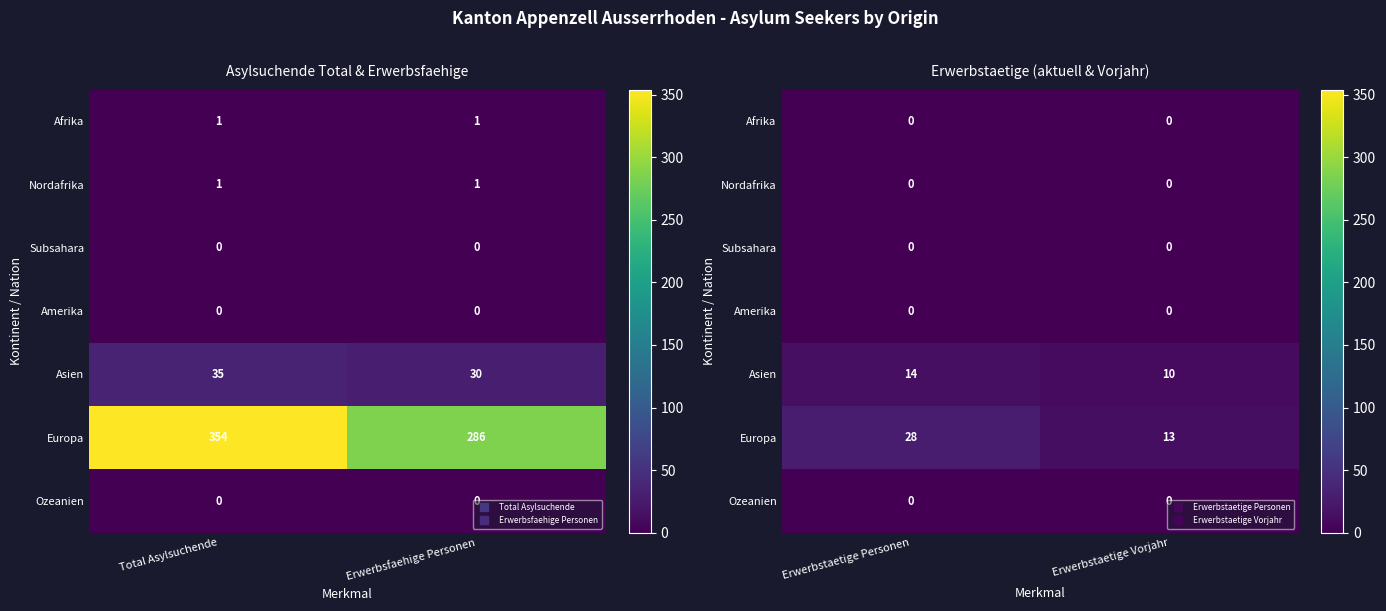

Which category has the lowest value in the Ozeanien series?

Erwerbstaetige Personen